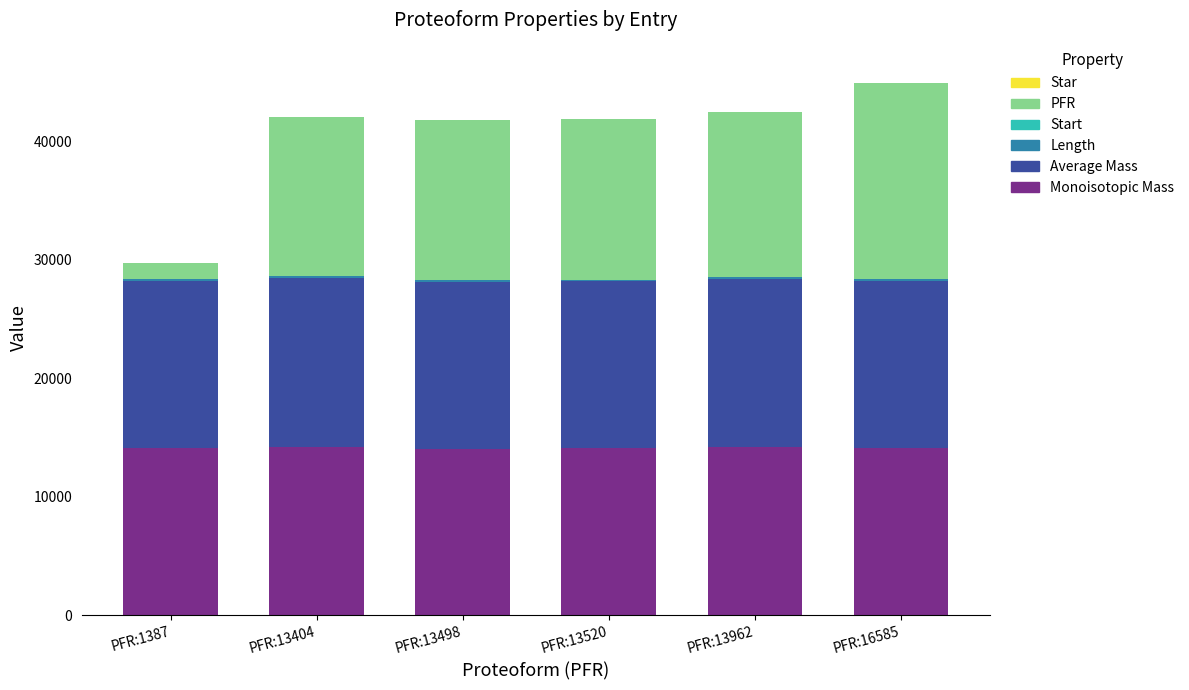

What is the highest value of the Monoisotopic Mass series?

14243.5